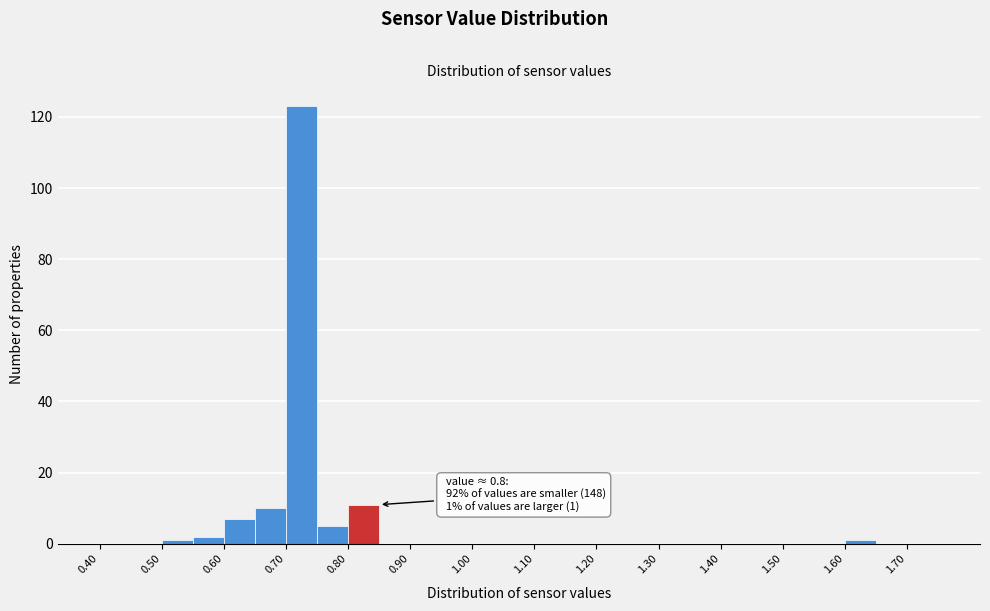

Over which range of the x-axis is the bar tallest?

0.70 to 0.75